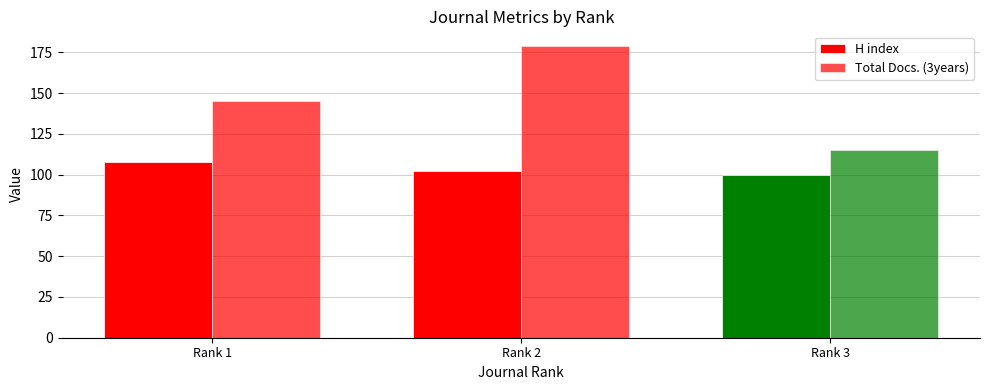

How many bars are there in each group?

2